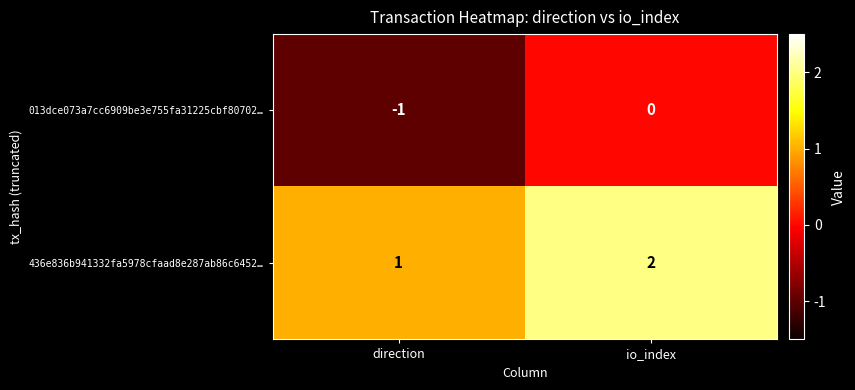

Count the number of categories in the chart.

2